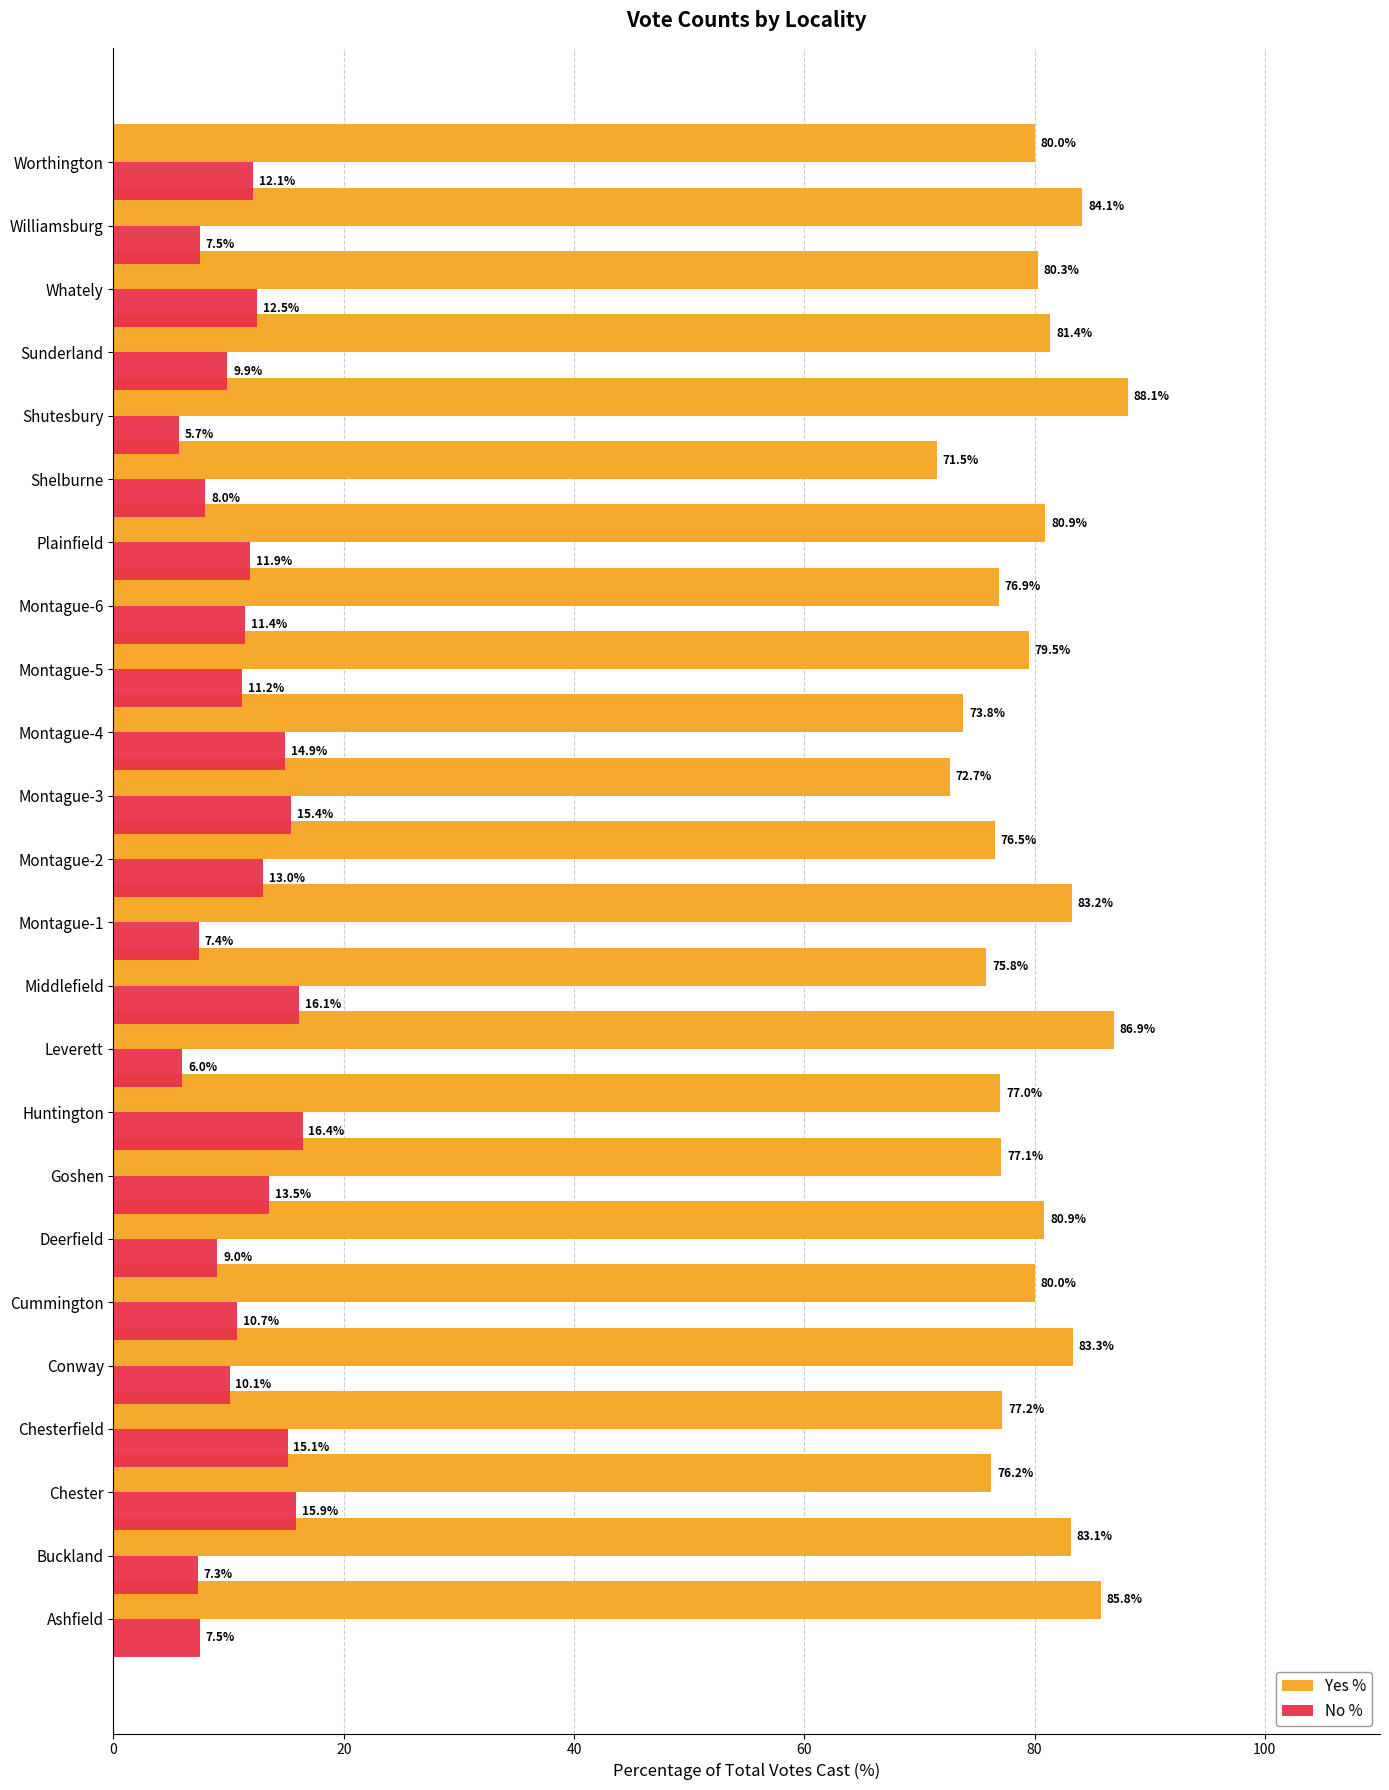

What is the difference between the highest and lowest values at Leverett?

80.9